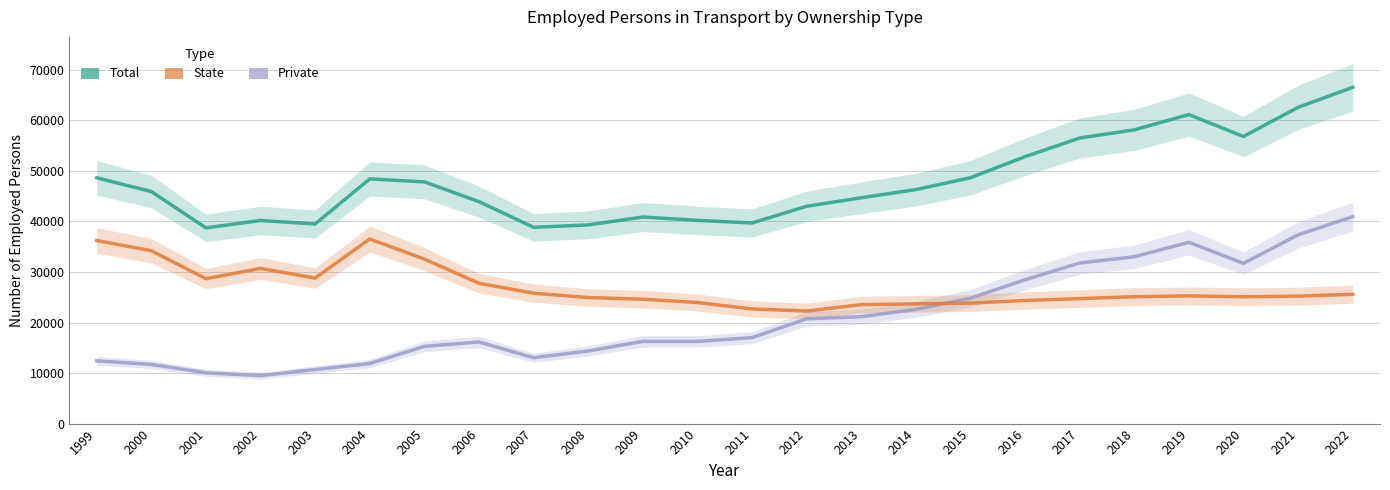

What are all the series names shown in the legend?

Total, Private, State